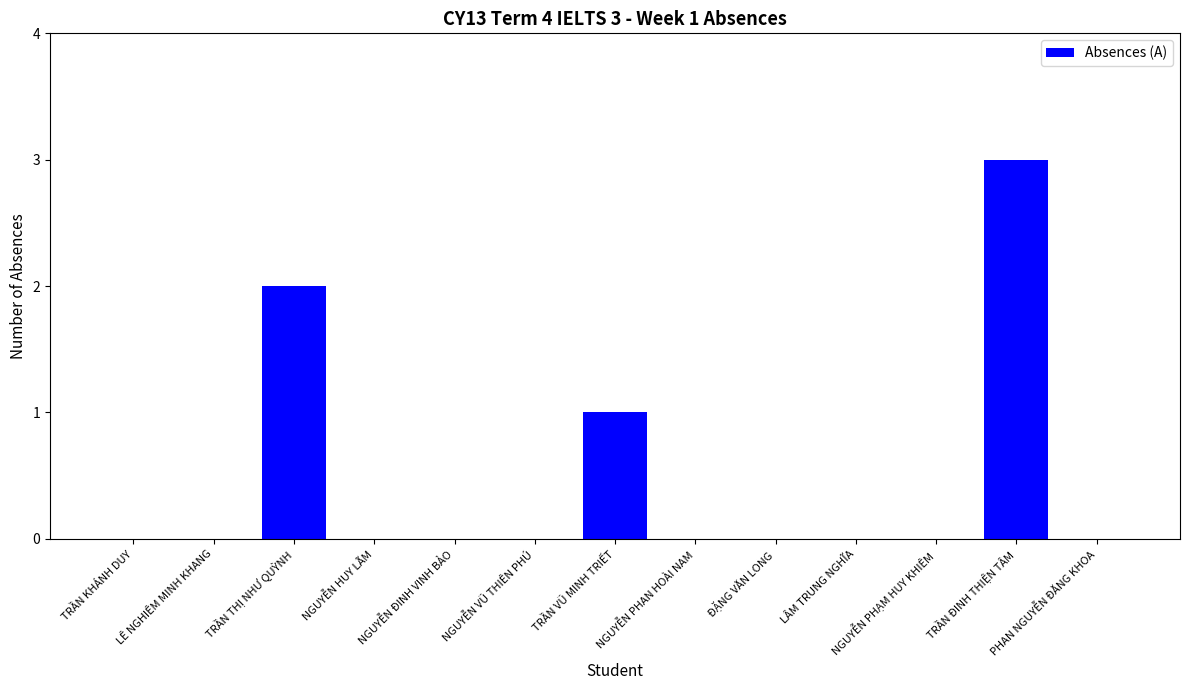

Which label corresponds to the largest value in the chart?

TRẦN ĐINH THIỆN TÂM